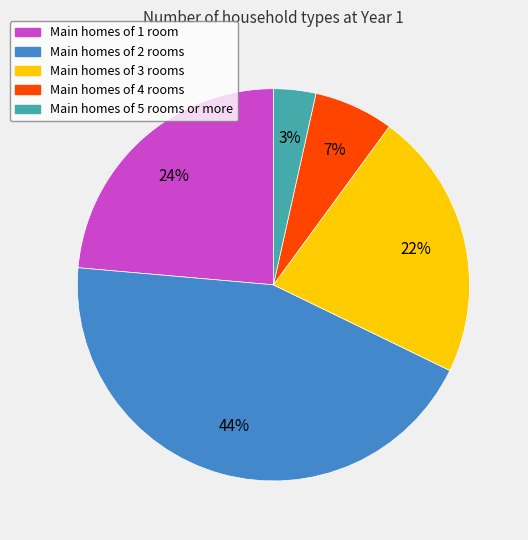

Is there a majority slice in this chart?

No